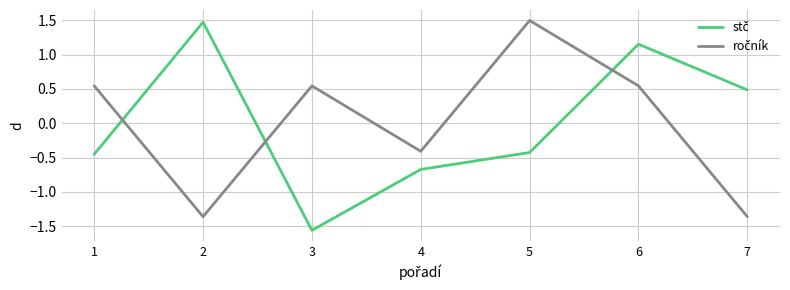

What is the total value across all series at 6?

1.7